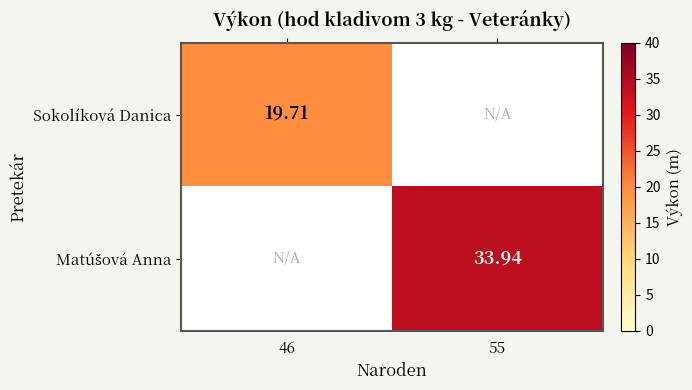

List the series in order of their peak value, highest first.

Matúšová Anna, Sokolíková Danica